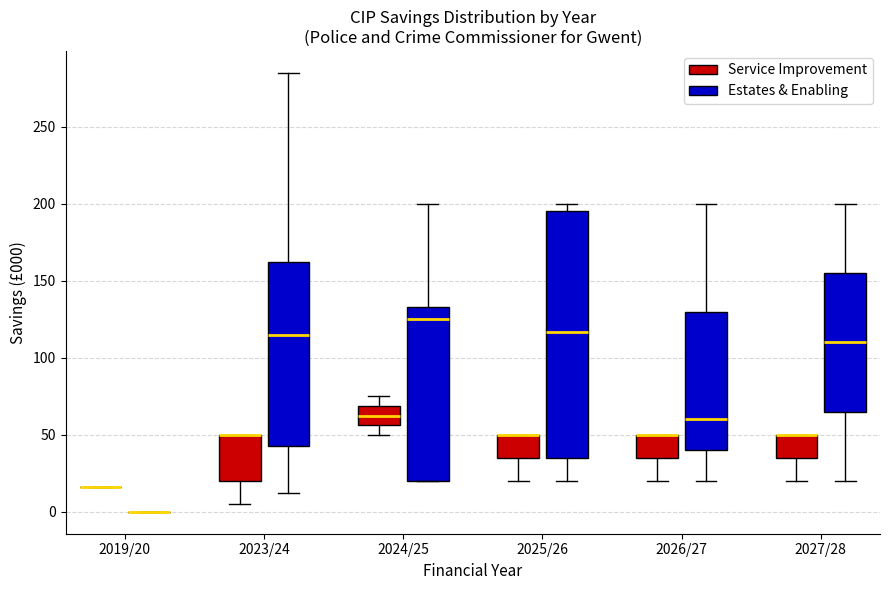

Which box is the tallest, from its lower edge to its upper edge?

2025/26 (Estates & Enabling)